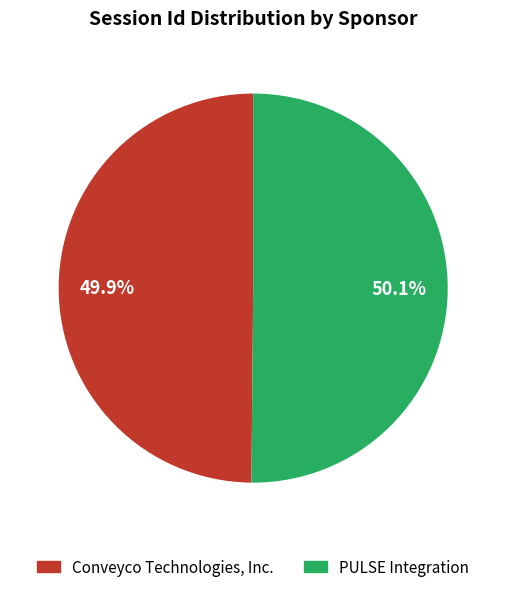

Does any single category account for the majority?

Yes